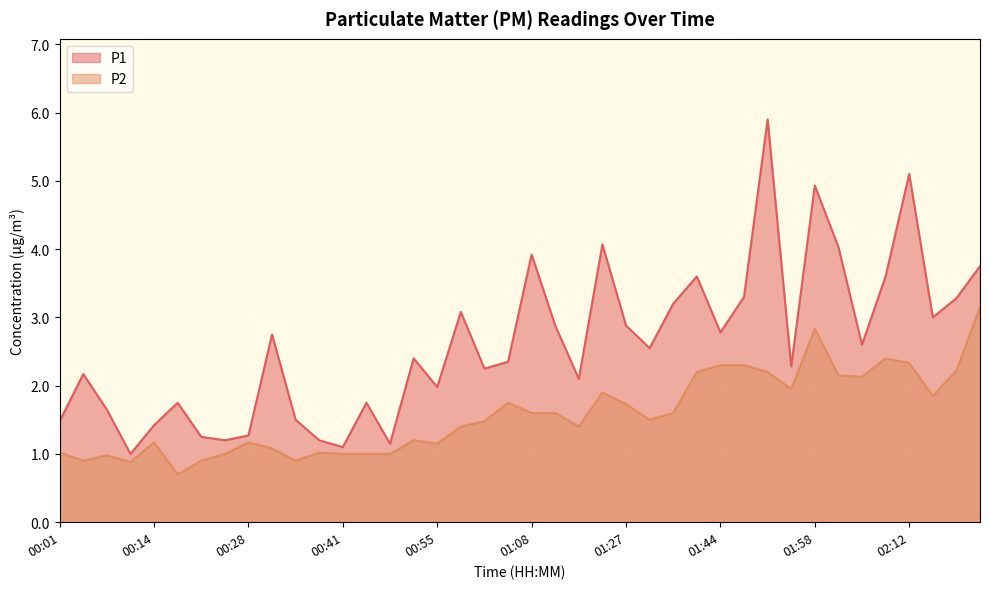

Does the chart display data point markers on the line(s)?

No